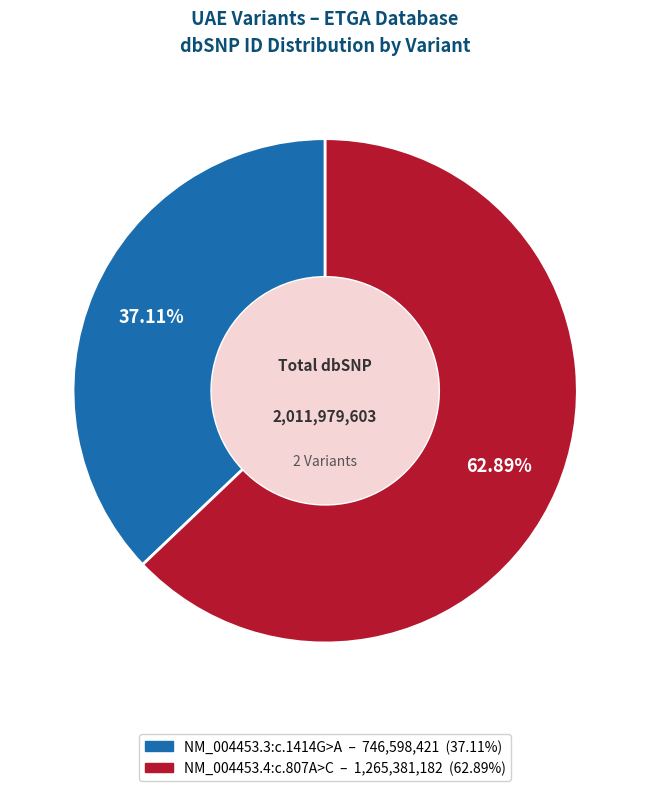

What percentage is the NM_004453.4:c.807A>C slice, to the nearest percent?

63%